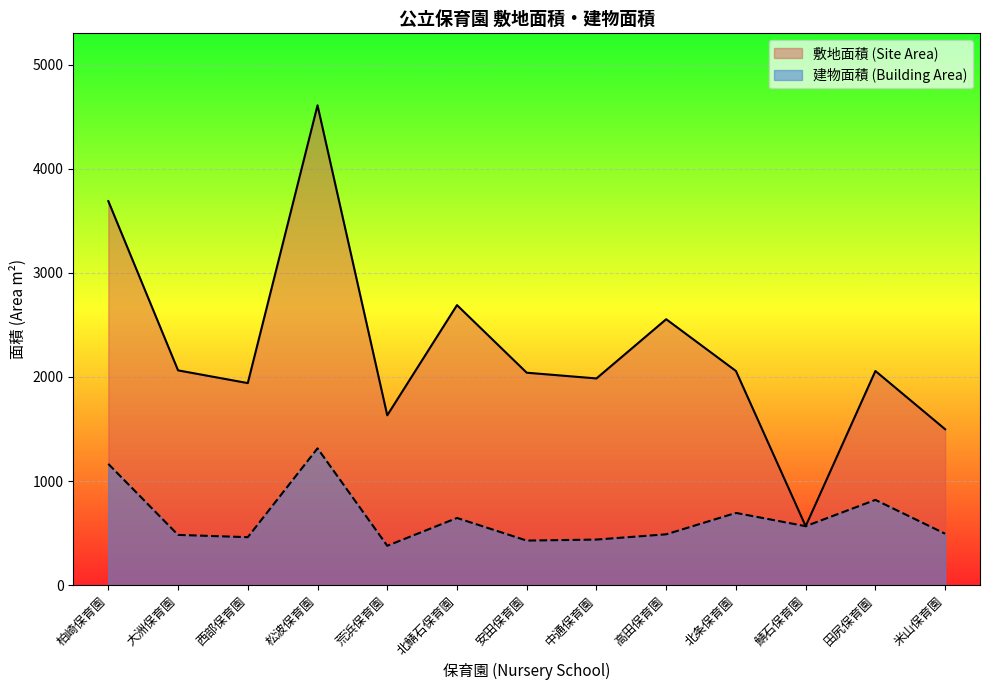

At 北条保育園, list the series in order from smallest to largest.

建物面積 (Building Area), 敷地面積 (Site Area)